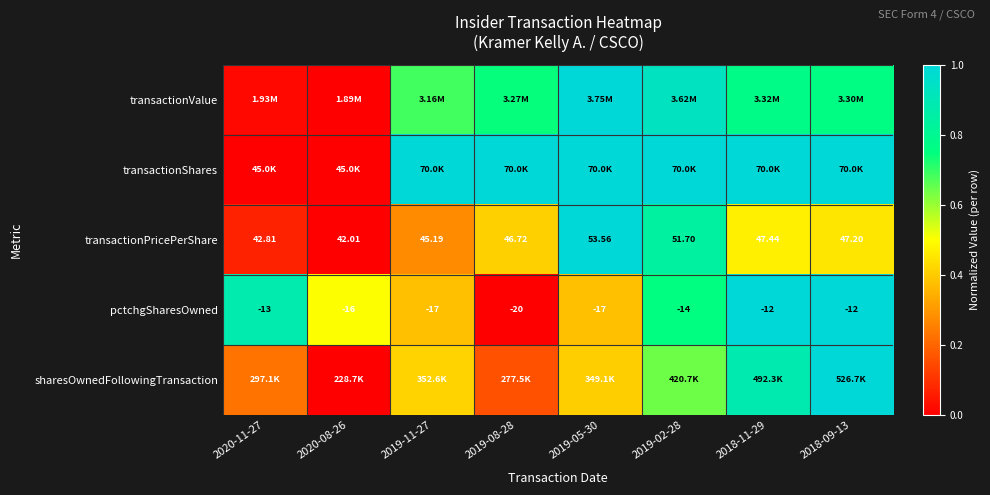

How many data points in transactionPricePerShare are less than 47?

4